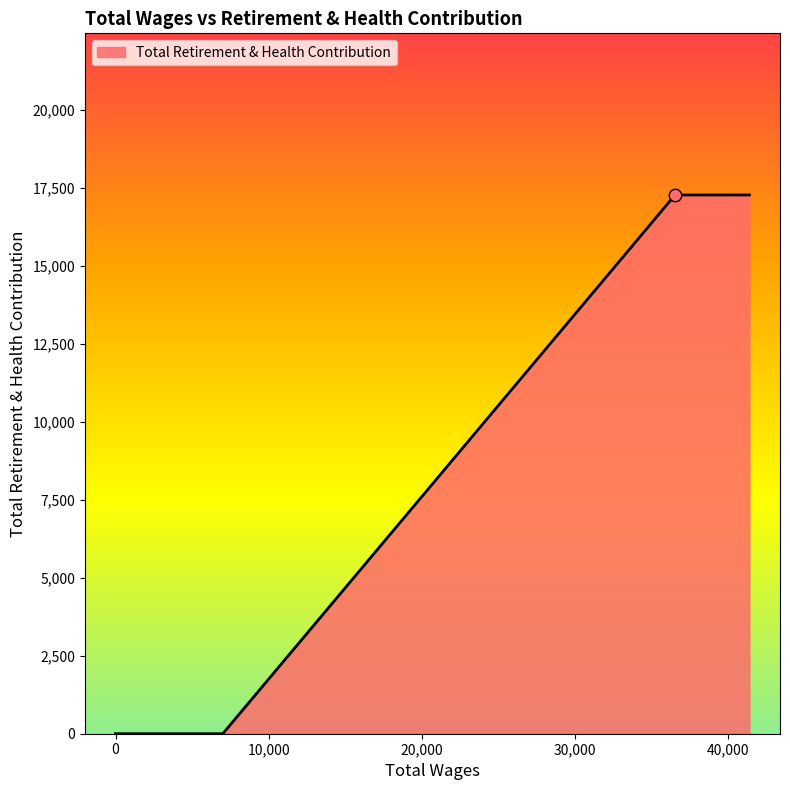

Which has a higher value, 7000.0 or 36518.0?

36518.0